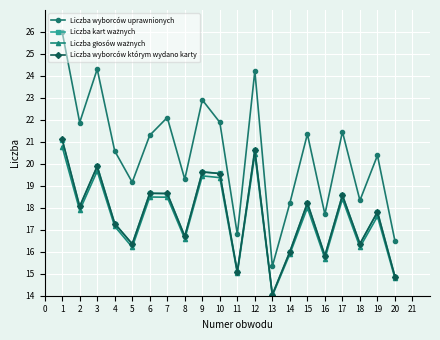

What is the value of the Liczba wyborców uprawnionych point at the 10th from the left?

21.9